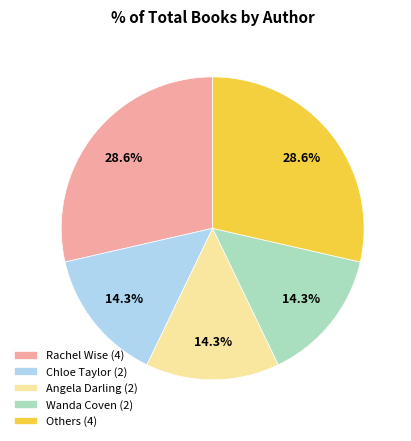

Does Others (4) account for over 50% of the chart?

No